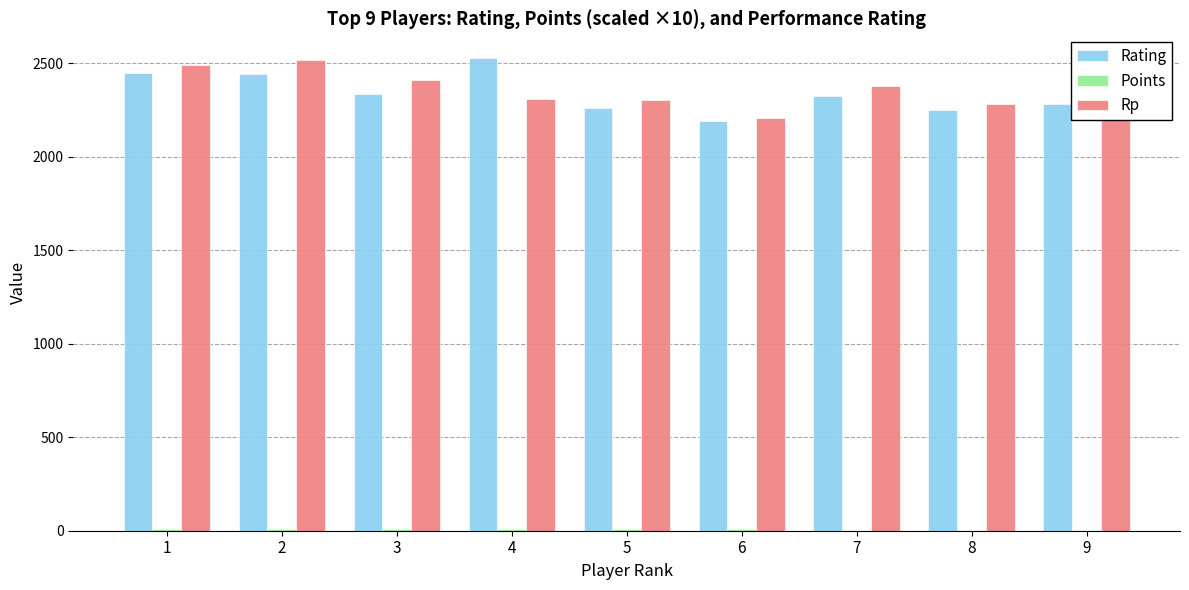

At how many categories does at least one series exceed 456?

9